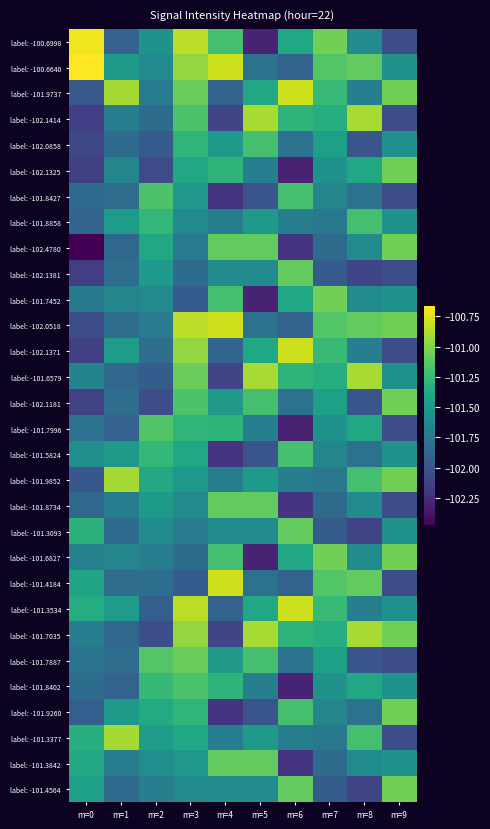

Reading left to right, list all the values displayed in this chart.

label: -100.6998: m=0=-100.7	m=1=-101.9	m=2=-101.5	m=3=-100.8	m=4=-101.2	m=5=-102.3	m=6=-101.4	m=7=-101.0	m=8=-101.6	m=9=-102.0
label: -100.6640: m=0=-100.7	m=1=-101.5	m=2=-101.6	m=3=-101.0	m=4=-100.8	m=5=-101.8	m=6=-101.9	m=7=-101.2	m=8=-101.1	m=9=-101.5
label: -101.9737: m=0=-102.0	m=1=-100.9	m=2=-101.7	m=3=-101.1	m=4=-101.9	m=5=-101.4	m=6=-100.8	m=7=-101.2	m=8=-101.7	m=9=-101.0
label: -102.1414: m=0=-102.1	m=1=-101.7	m=2=-101.8	m=3=-101.2	m=4=-102.1	m=5=-100.9	m=6=-101.3	m=7=-101.3	m=8=-100.9	m=9=-102.0
label: -102.0858: m=0=-102.1	m=1=-101.8	m=2=-102.0	m=3=-101.3	m=4=-101.5	m=5=-101.2	m=6=-101.8	m=7=-101.5	m=8=-102.0	m=9=-101.5
label: -102.1325: m=0=-102.1	m=1=-101.7	m=2=-102.1	m=3=-101.4	m=4=-101.3	m=5=-101.7	m=6=-102.3	m=7=-101.5	m=8=-101.4	m=9=-101.0
label: -101.8427: m=0=-101.8	m=1=-101.8	m=2=-101.2	m=3=-101.5	m=4=-102.2	m=5=-102.0	m=6=-101.2	m=7=-101.7	m=8=-101.8	m=9=-102.0
label: -101.8858: m=0=-101.9	m=1=-101.5	m=2=-101.3	m=3=-101.6	m=4=-101.7	m=5=-101.5	m=6=-101.7	m=7=-101.8	m=8=-101.2	m=9=-101.5
label: -102.4780: m=0=-102.5	m=1=-101.9	m=2=-101.4	m=3=-101.7	m=4=-101.1	m=5=-101.1	m=6=-102.2	m=7=-101.8	m=8=-101.6	m=9=-101.0
label: -102.1381: m=0=-102.1	m=1=-101.8	m=2=-101.5	m=3=-101.8	m=4=-101.6	m=5=-101.6	m=6=-101.1	m=7=-102.0	m=8=-102.1	m=9=-102.0
label: -101.7452: m=0=-101.7	m=1=-101.7	m=2=-101.6	m=3=-102.0	m=4=-101.2	m=5=-102.3	m=6=-101.4	m=7=-101.0	m=8=-101.6	m=9=-101.5
label: -102.0518: m=0=-102.1	m=1=-101.8	m=2=-101.7	m=3=-100.8	m=4=-100.8	m=5=-101.8	m=6=-101.9	m=7=-101.2	m=8=-101.1	m=9=-101.0
label: -102.1371: m=0=-102.1	m=1=-101.5	m=2=-101.8	m=3=-101.0	m=4=-101.9	m=5=-101.4	m=6=-100.8	m=7=-101.2	m=8=-101.7	m=9=-102.0
label: -101.6579: m=0=-101.7	m=1=-101.9	m=2=-101.9	m=3=-101.1	m=4=-102.1	m=5=-100.9	m=6=-101.3	m=7=-101.3	m=8=-100.9	m=9=-101.5
label: -102.1181: m=0=-102.1	m=1=-101.8	m=2=-102.0	m=3=-101.2	m=4=-101.5	m=5=-101.2	m=6=-101.8	m=7=-101.5	m=8=-102.0	m=9=-101.0
label: -101.7996: m=0=-101.8	m=1=-101.9	m=2=-101.2	m=3=-101.3	m=4=-101.3	m=5=-101.7	m=6=-102.3	m=7=-101.5	m=8=-101.4	m=9=-102.0
label: -101.5824: m=0=-101.6	m=1=-101.5	m=2=-101.3	m=3=-101.4	m=4=-102.2	m=5=-102.0	m=6=-101.2	m=7=-101.7	m=8=-101.8	m=9=-101.5
label: -101.9852: m=0=-102.0	m=1=-100.9	m=2=-101.4	m=3=-101.5	m=4=-101.7	m=5=-101.5	m=6=-101.7	m=7=-101.8	m=8=-101.2	m=9=-101.0
label: -101.8734: m=0=-101.9	m=1=-101.7	m=2=-101.5	m=3=-101.6	m=4=-101.1	m=5=-101.1	m=6=-102.2	m=7=-101.8	m=8=-101.6	m=9=-102.0
label: -101.3093: m=0=-101.3	m=1=-101.8	m=2=-101.6	m=3=-101.7	m=4=-101.6	m=5=-101.6	m=6=-101.1	m=7=-102.0	m=8=-102.1	m=9=-101.5
label: -101.6827: m=0=-101.7	m=1=-101.7	m=2=-101.7	m=3=-101.8	m=4=-101.2	m=5=-102.3	m=6=-101.4	m=7=-101.0	m=8=-101.6	m=9=-101.0
label: -101.4184: m=0=-101.4	m=1=-101.8	m=2=-101.8	m=3=-102.0	m=4=-100.8	m=5=-101.8	m=6=-101.9	m=7=-101.2	m=8=-101.1	m=9=-102.0
label: -101.3534: m=0=-101.4	m=1=-101.5	m=2=-101.9	m=3=-100.8	m=4=-101.9	m=5=-101.4	m=6=-100.8	m=7=-101.2	m=8=-101.7	m=9=-101.5
label: -101.7035: m=0=-101.7	m=1=-101.9	m=2=-102.0	m=3=-101.0	m=4=-102.1	m=5=-100.9	m=6=-101.3	m=7=-101.3	m=8=-100.9	m=9=-101.0
label: -101.7887: m=0=-101.8	m=1=-101.8	m=2=-101.2	m=3=-101.1	m=4=-101.5	m=5=-101.2	m=6=-101.8	m=7=-101.5	m=8=-102.0	m=9=-102.0
label: -101.8402: m=0=-101.8	m=1=-101.9	m=2=-101.3	m=3=-101.2	m=4=-101.3	m=5=-101.7	m=6=-102.3	m=7=-101.5	m=8=-101.4	m=9=-101.5
label: -101.9260: m=0=-101.9	m=1=-101.5	m=2=-101.4	m=3=-101.3	m=4=-102.2	m=5=-102.0	m=6=-101.2	m=7=-101.7	m=8=-101.8	m=9=-101.0
label: -101.3377: m=0=-101.3	m=1=-100.9	m=2=-101.5	m=3=-101.4	m=4=-101.7	m=5=-101.5	m=6=-101.7	m=7=-101.8	m=8=-101.2	m=9=-102.0
label: -101.3842: m=0=-101.4	m=1=-101.7	m=2=-101.6	m=3=-101.5	m=4=-101.1	m=5=-101.1	m=6=-102.2	m=7=-101.8	m=8=-101.6	m=9=-101.5
label: -101.4564: m=0=-101.5	m=1=-101.8	m=2=-101.7	m=3=-101.6	m=4=-101.6	m=5=-101.6	m=6=-101.1	m=7=-102.0	m=8=-102.1	m=9=-101.0